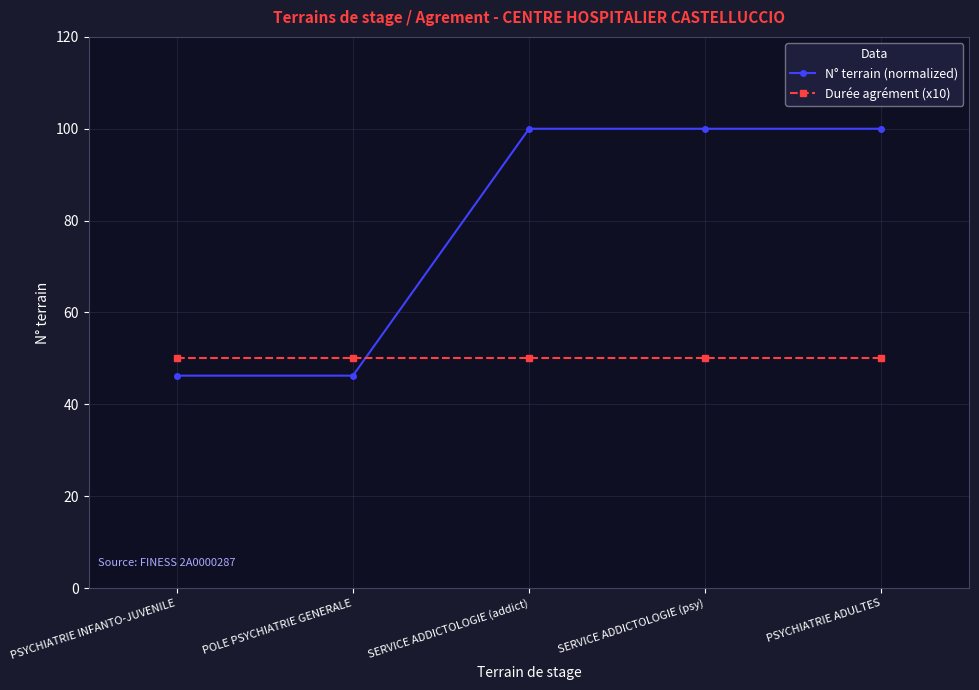

What is the label of the 1st point from the right?

PSYCHIATRIE ADULTES